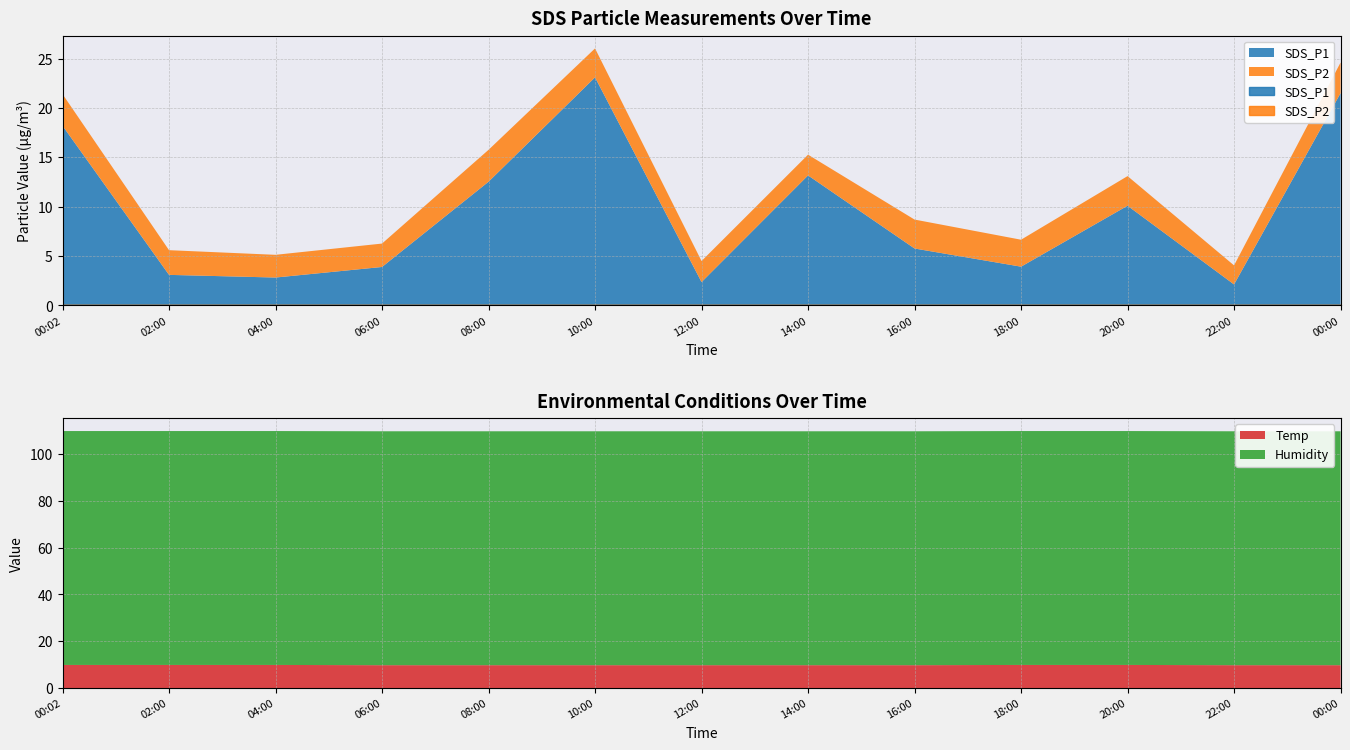

What is the label of the 6th point from the right?

14:00